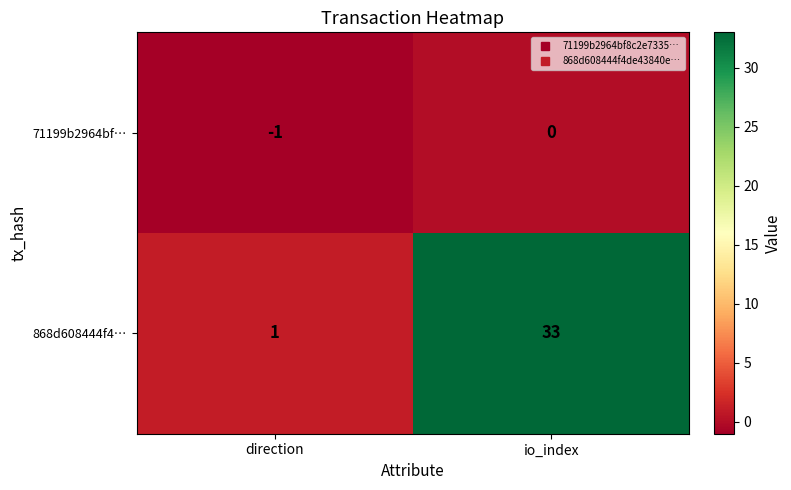

Which series has the largest total across all categories?

868d608444f4…